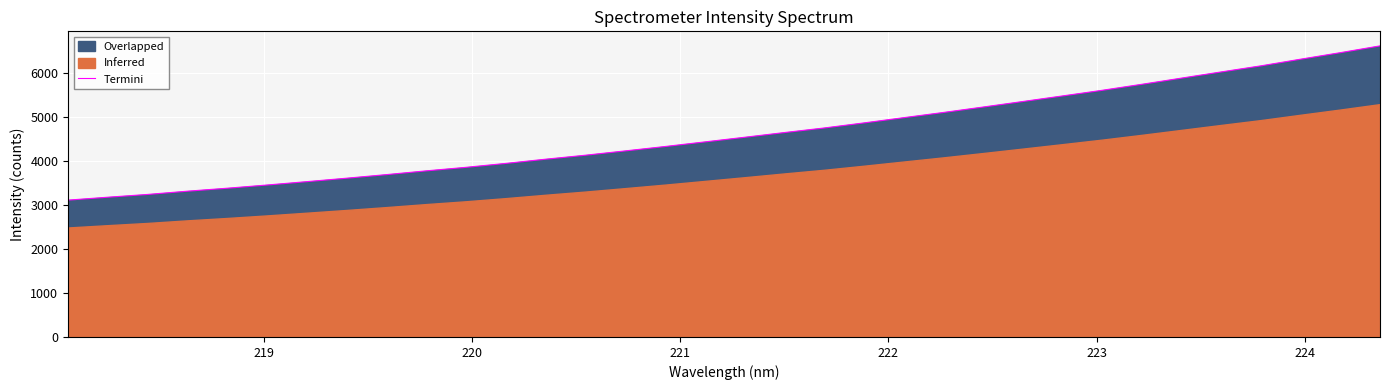

What is the lowest value of the Termini series?

3105.5